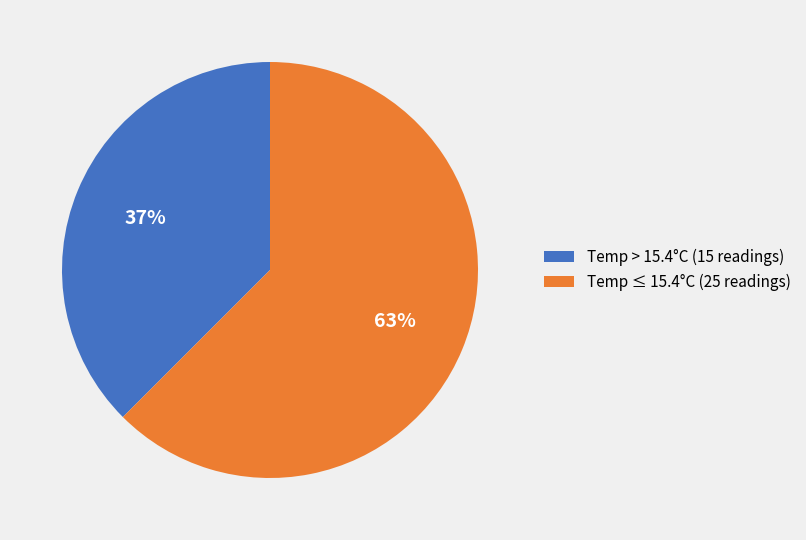

Between Temp ≤ 15.4°C (25 readings) and Temp > 15.4°C (15 readings), which is larger?

Temp ≤ 15.4°C (25 readings)